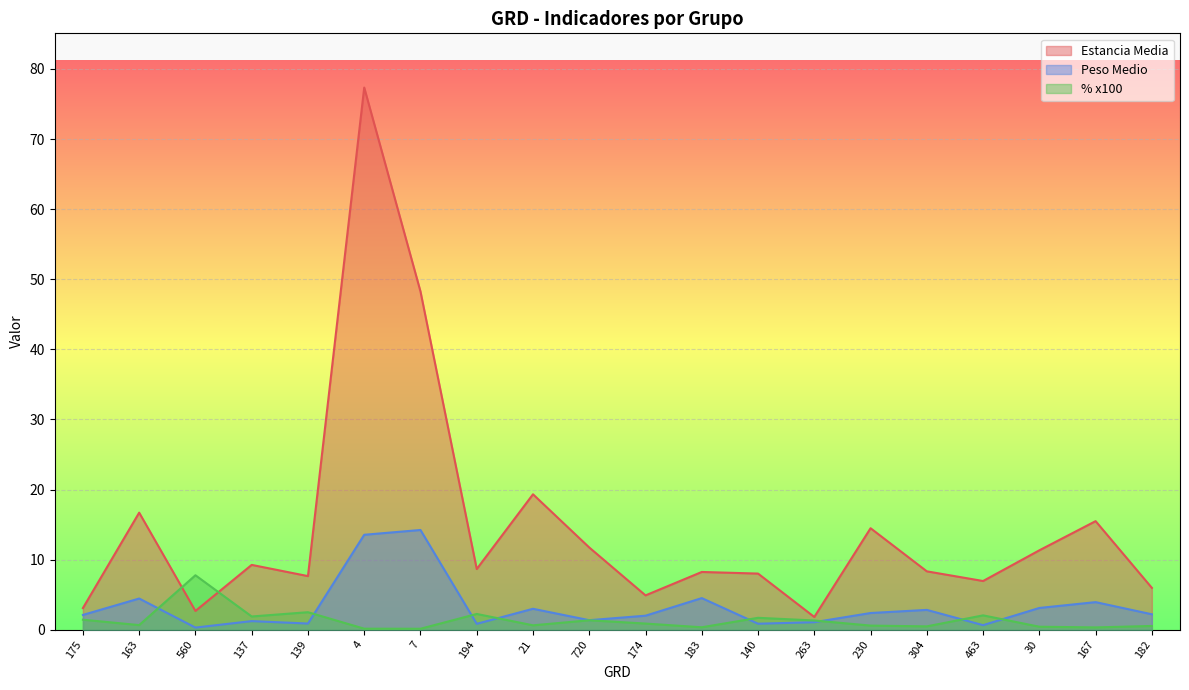

What is the difference between the second highest and second lowest values in the Estancia Media series?

45.6